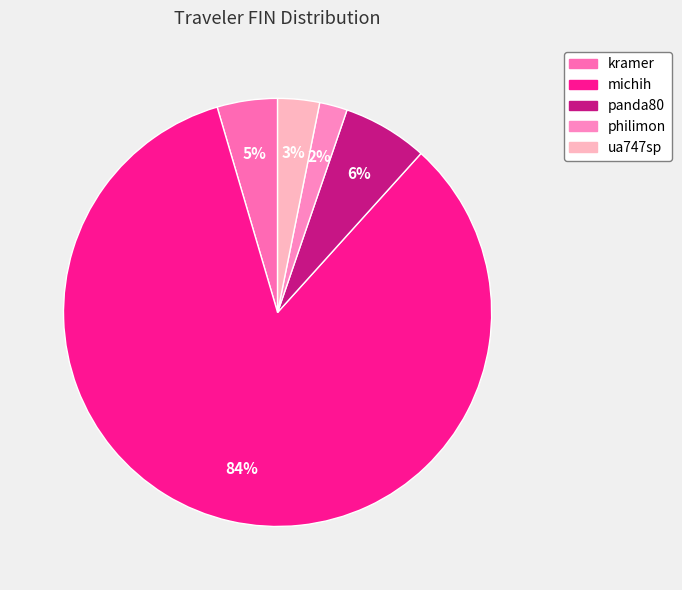

Rank the categories by value from lowest to highest.

philimon, ua747sp, kramer, panda80, michih